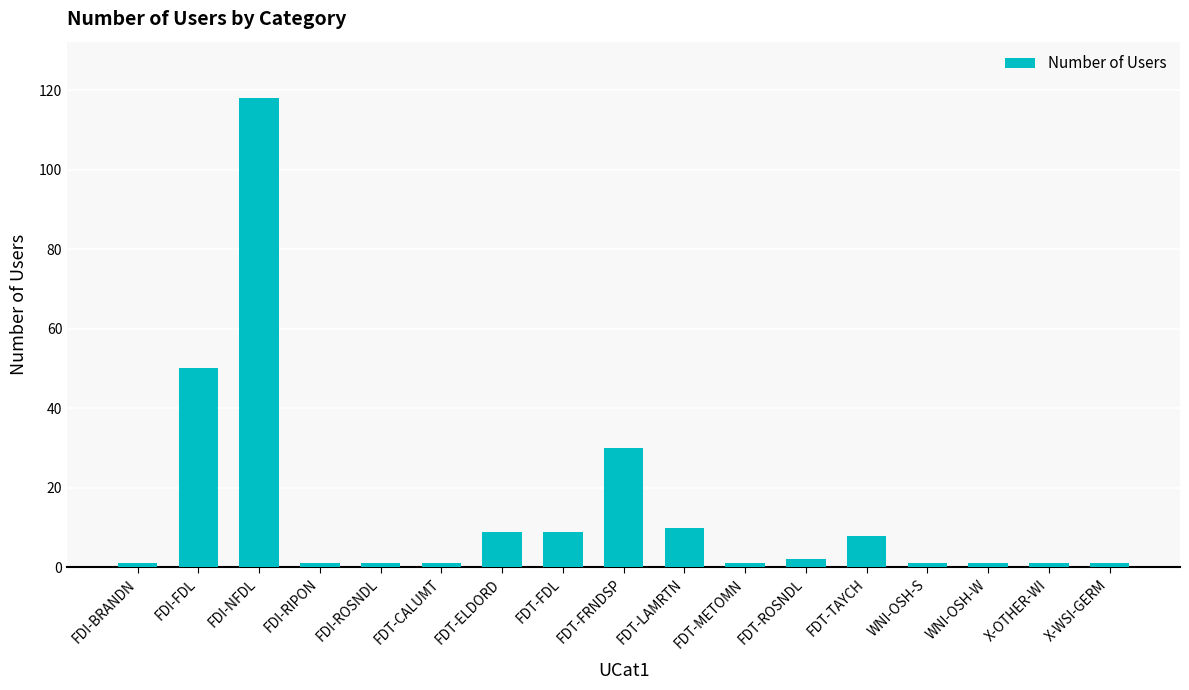

Read the value at FDI-NFDL, to the nearest 10.

120